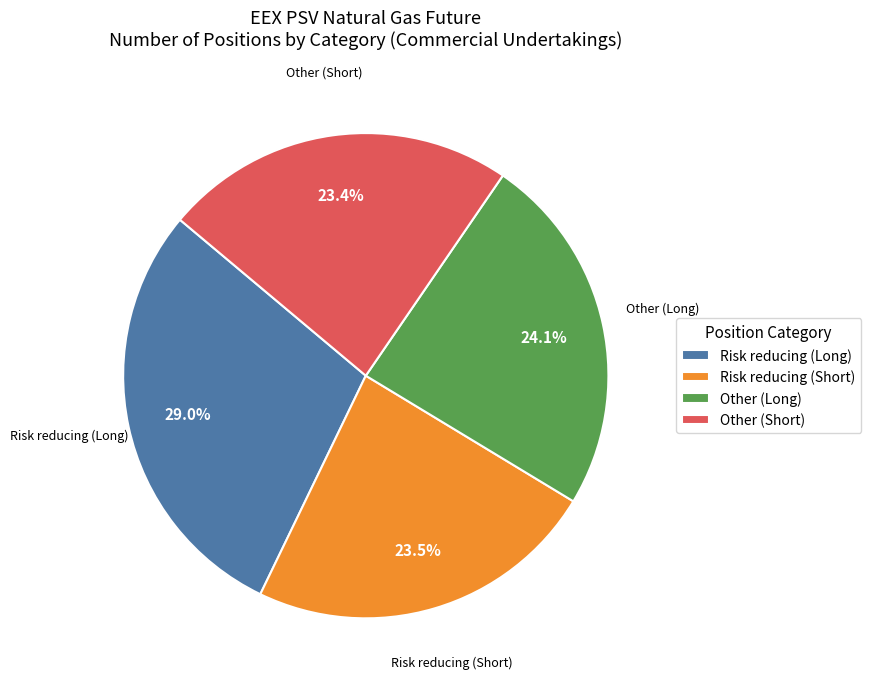

To the nearest percent, what is the combined percentage of Risk reducing (Long) and Risk reducing (Short)?

52%